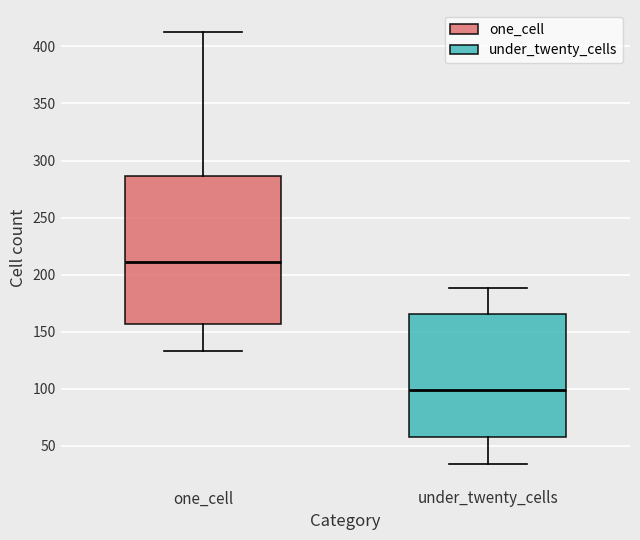

Reading left to right, read every box against the y-axis: the position of its median line, the range the box covers, and the ends of its whiskers. The values are not printed on the chart, so give them approximately, as read against the axis.

one_cell: median 210, box 155 to 285, whiskers 135 to 415
under_twenty_cells: median 100, box 60 to 165, whiskers 35 to 190